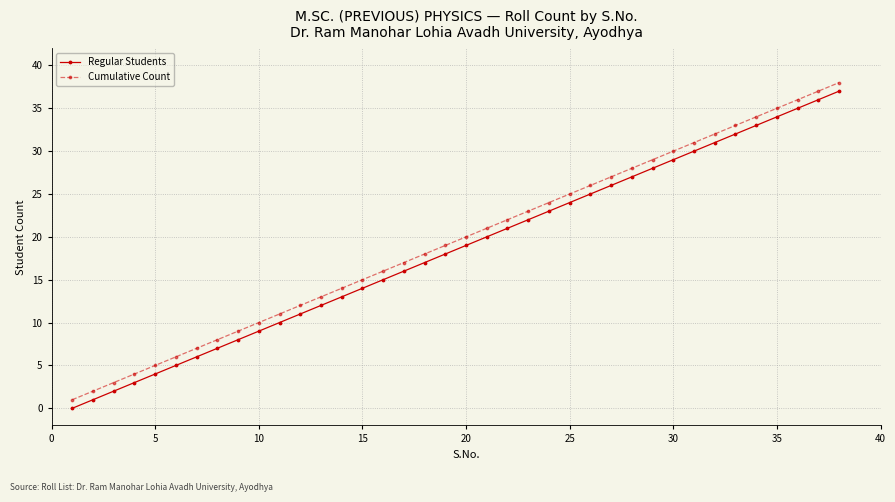

True or false: Regular Students and Cumulative Count cross at least once.

False